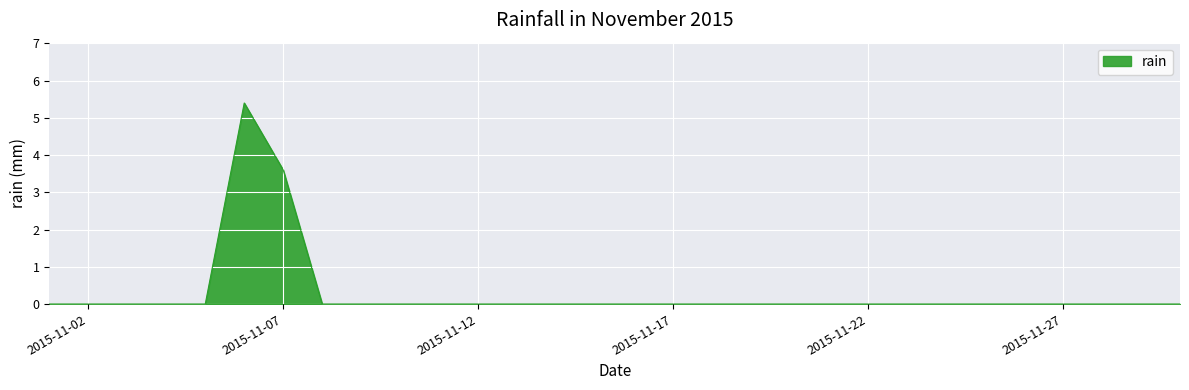

What is the maximum value shown in the chart?

5.4